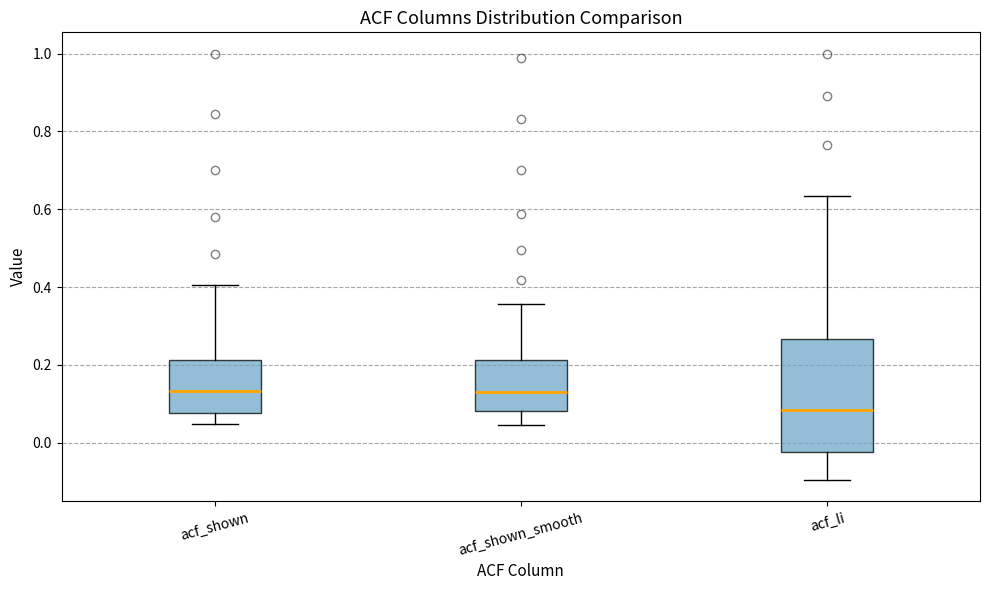

Reading left to right, transcribe this box plot: for each box, give where its median line is, the range the box spans, and where its two whiskers end, as read against the y-axis. The values are not printed on the chart, so give them approximately, as read against the axis.

acf_shown: median 0.14, box 0.08 to 0.22, whiskers 0.04 to 0.40
acf_shown_smooth: median 0.14, box 0.08 to 0.22, whiskers 0.04 to 0.36
acf_li: median 0.08, box -0.02 to 0.26, whiskers -0.10 to 0.64